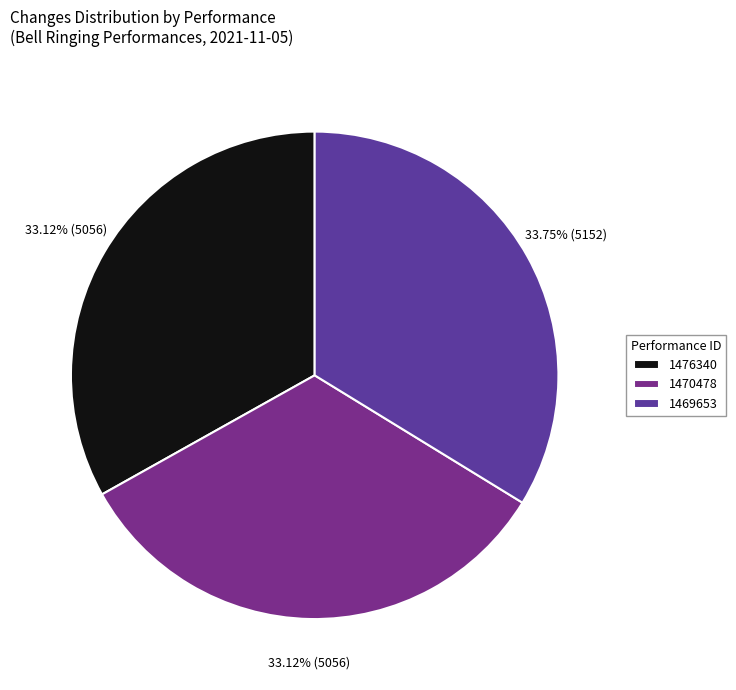

Rank the categories by value from lowest to highest.

1476340, 1470478, 1469653